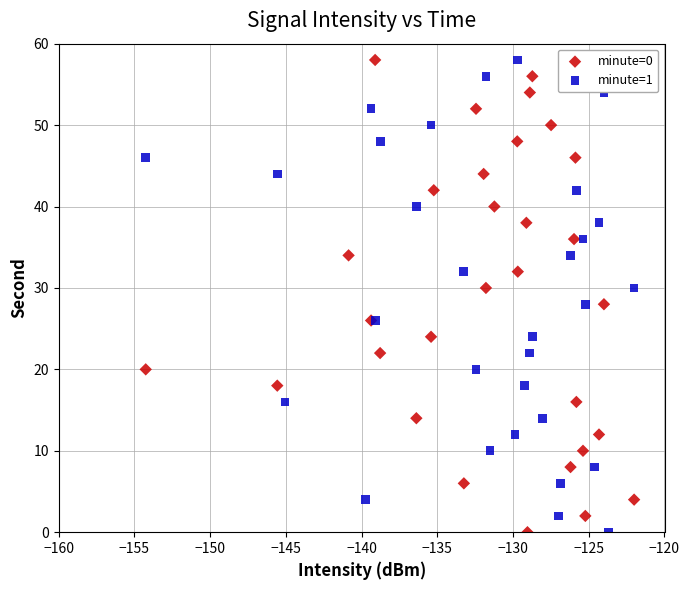

What are all the series names shown in the legend?

minute=0, minute=1